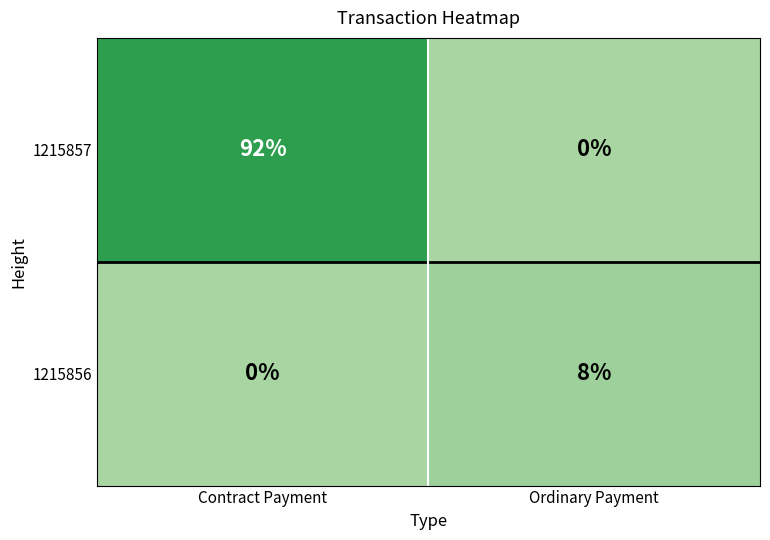

Is it true that 1215857 equals 0 at Ordinary Payment?

True